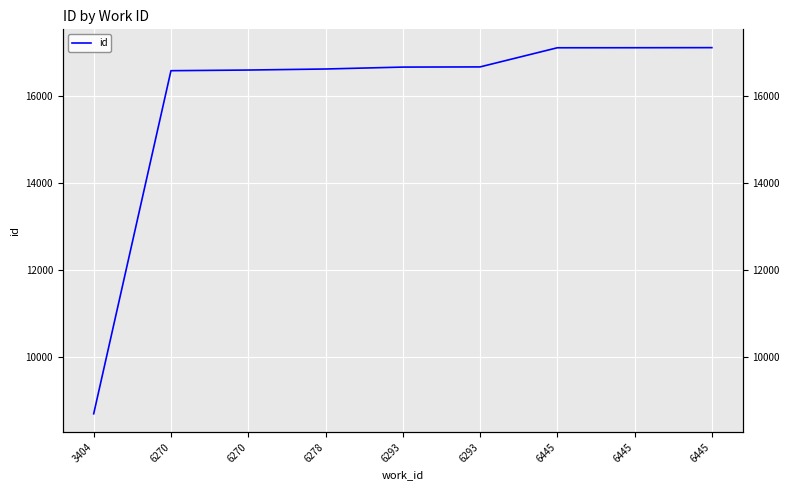

Rank the categories by value from lowest to highest.

3404, 6270, 6270, 6278, 6293, 6293, 6445, 6445, 6445